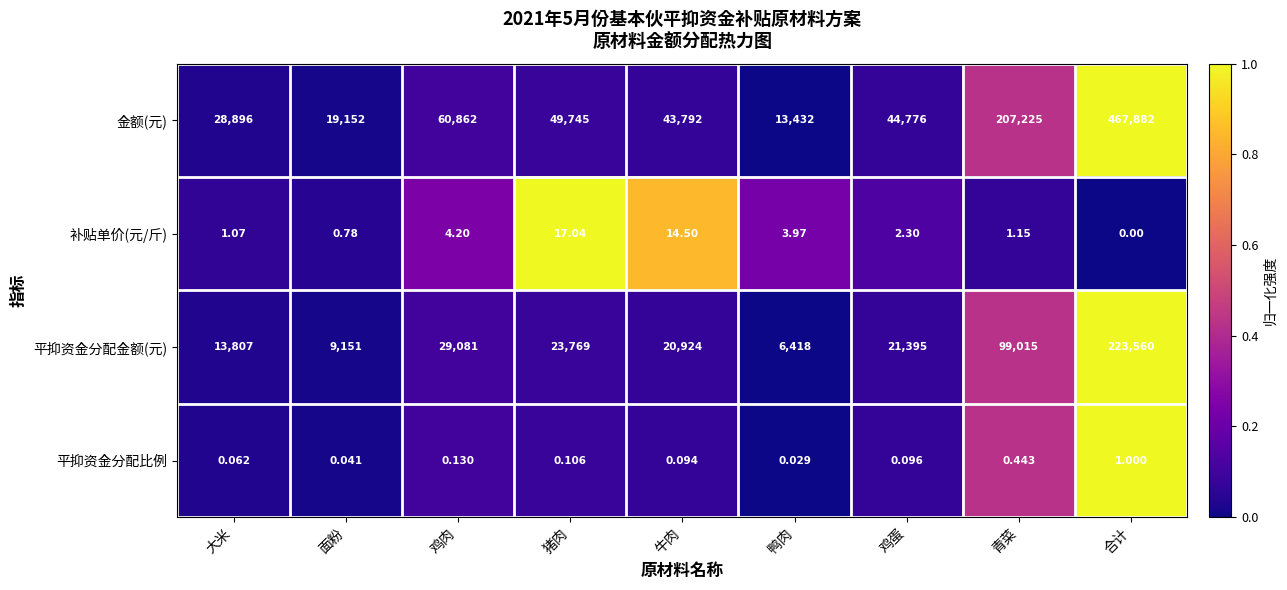

List the labels in order of 金额(元) value, largest first.

合计, 青菜, 鸡肉, 猪肉, 鸡蛋, 牛肉, 大米, 面粉, 鸭肉